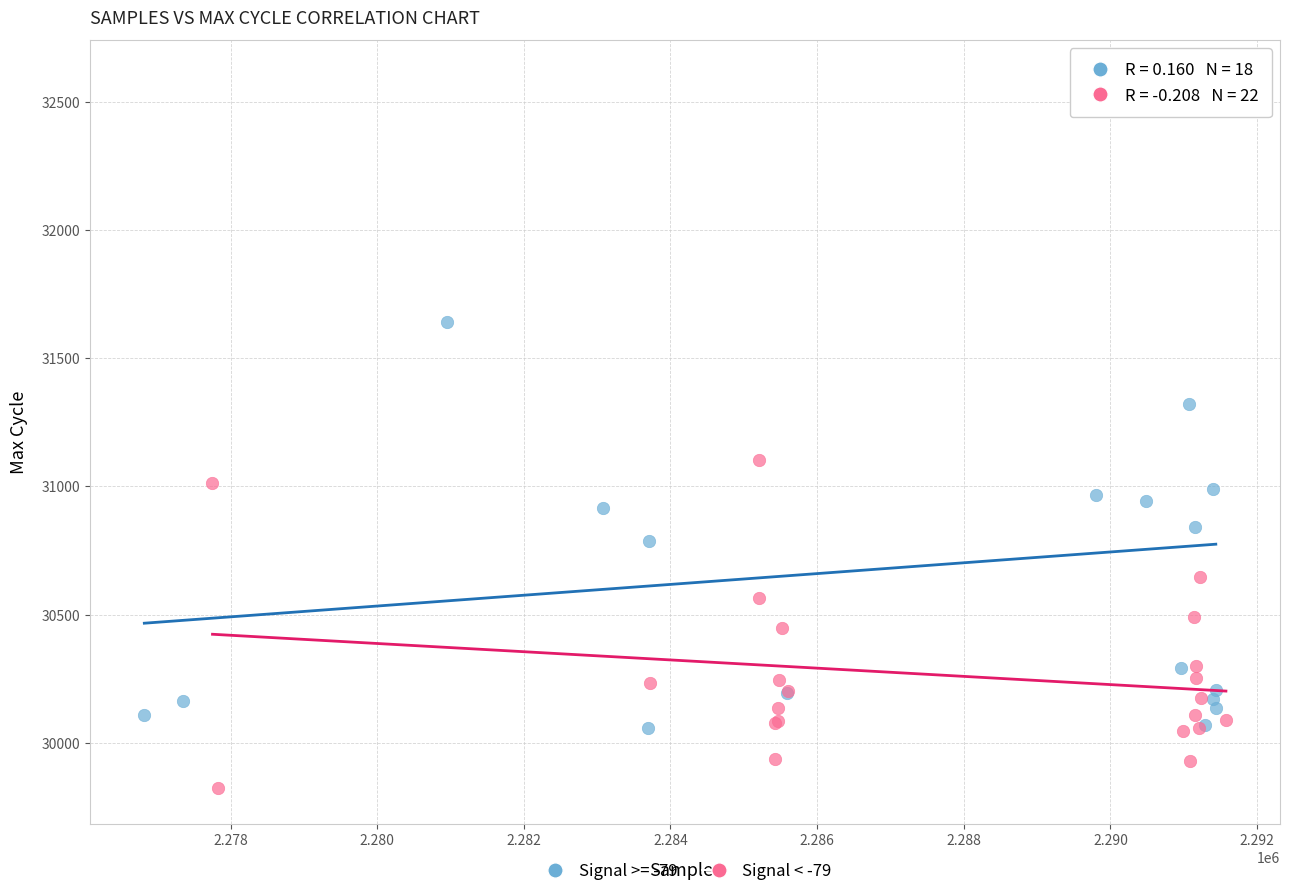

Which series has the largest Y range (max minus min)?

Signal >= -79